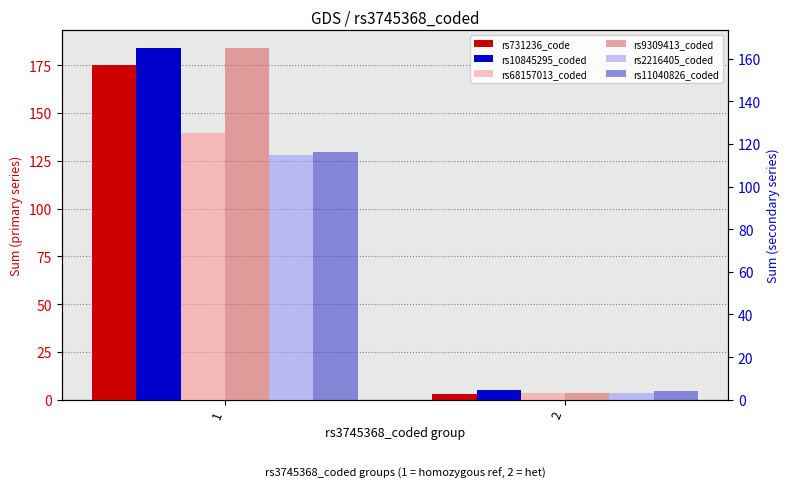

Rank the series by their maximum value, from highest to lowest.

rs10845295_coded, rs731236_code, rs9309413_coded, rs68157013_coded, rs11040826_coded, rs2216405_coded